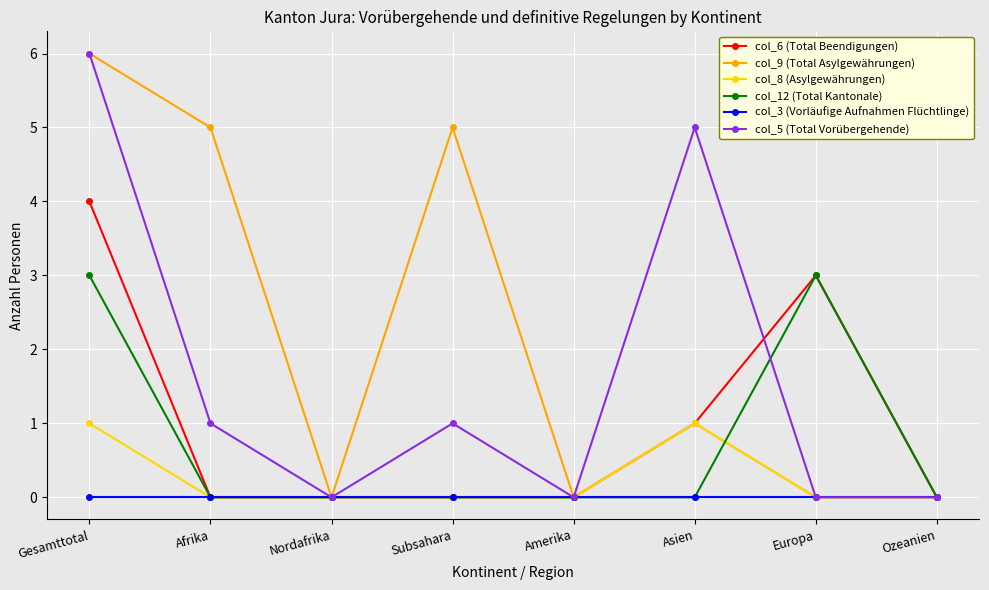

What position from the left is Ozeanien?

8